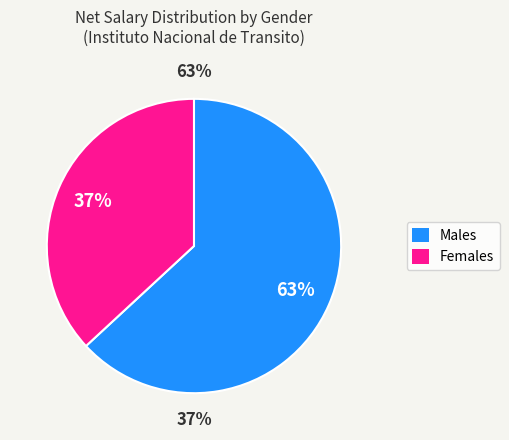

Is there any slice that represents more than half of the pie?

Yes